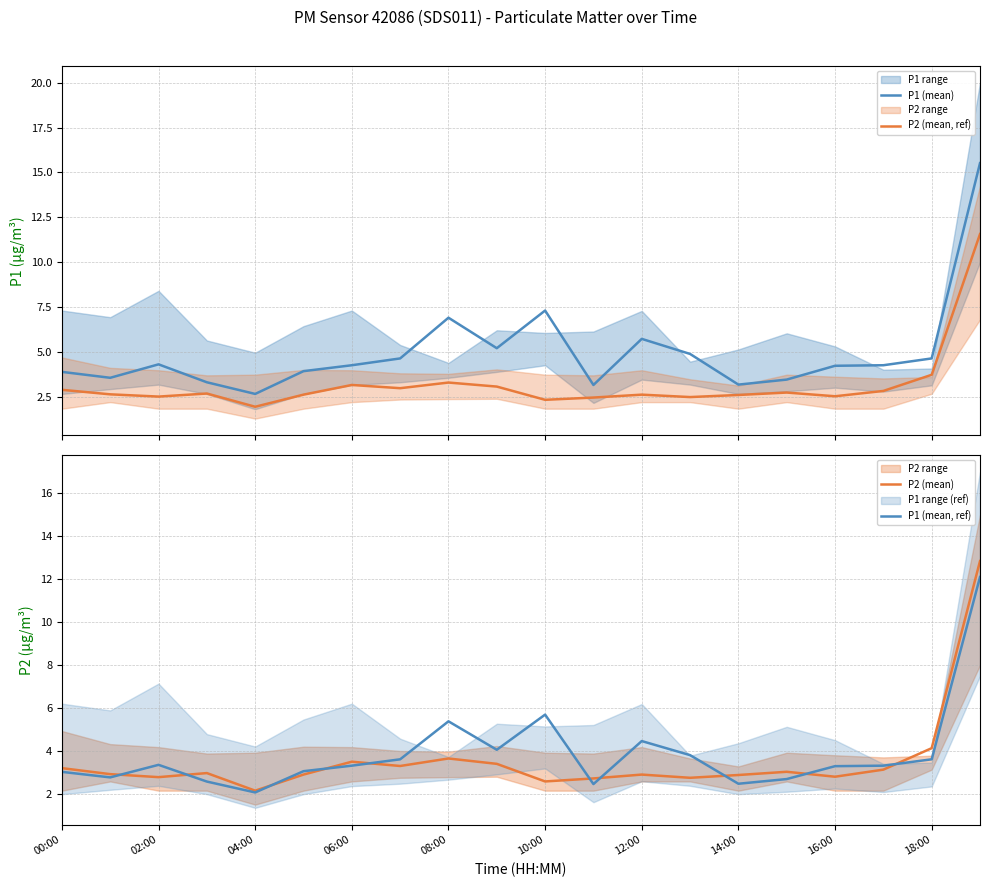

Reading left to right, transcribe all the data shown in this chart.

P1 (mean): 3.9	3.5	4.3	3.3	2.6	3.9	4.2	4.6	6.9	5.2	7.3	3.1	5.7	4.9	3.2	3.5	4.2	4.2	4.6	15.5
P2 (mean, ref): 2.9	2.6	2.5	2.7	1.9	2.6	3.1	3.0	3.3	3.1	2.3	2.4	2.6	2.5	2.6	2.7	2.5	2.8	3.7	11.6
P2 (mean): 3.2	2.9	2.8	3.0	2.1	2.9	3.5	3.3	3.6	3.4	2.6	2.7	2.9	2.8	2.9	3.0	2.8	3.1	4.1	12.8
P1 (mean, ref): 3.0	2.8	3.4	2.6	2.1	3.1	3.3	3.6	5.4	4.1	5.7	2.5	4.5	3.8	2.5	2.7	3.3	3.3	3.6	12.1